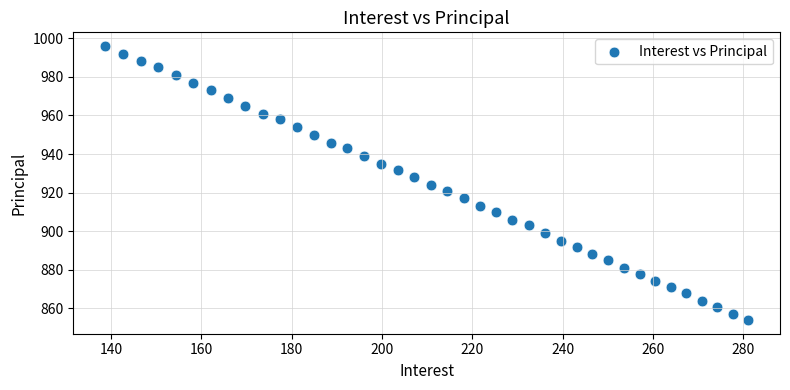

How many points are shown in the scatter plot?

40